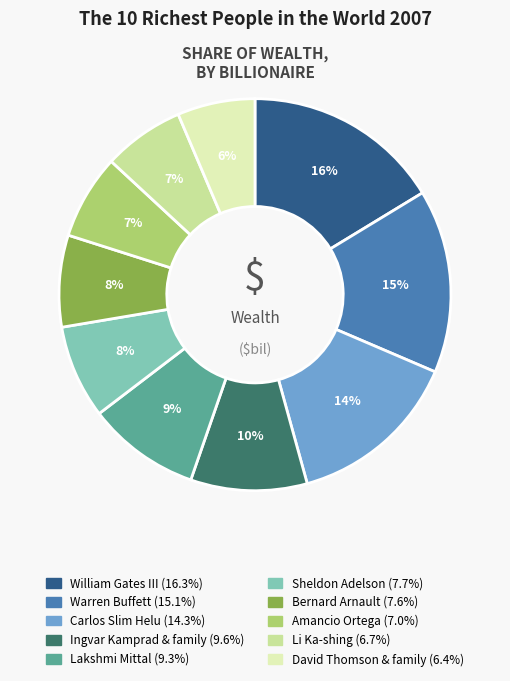

Which slice is the largest?

William Gates III